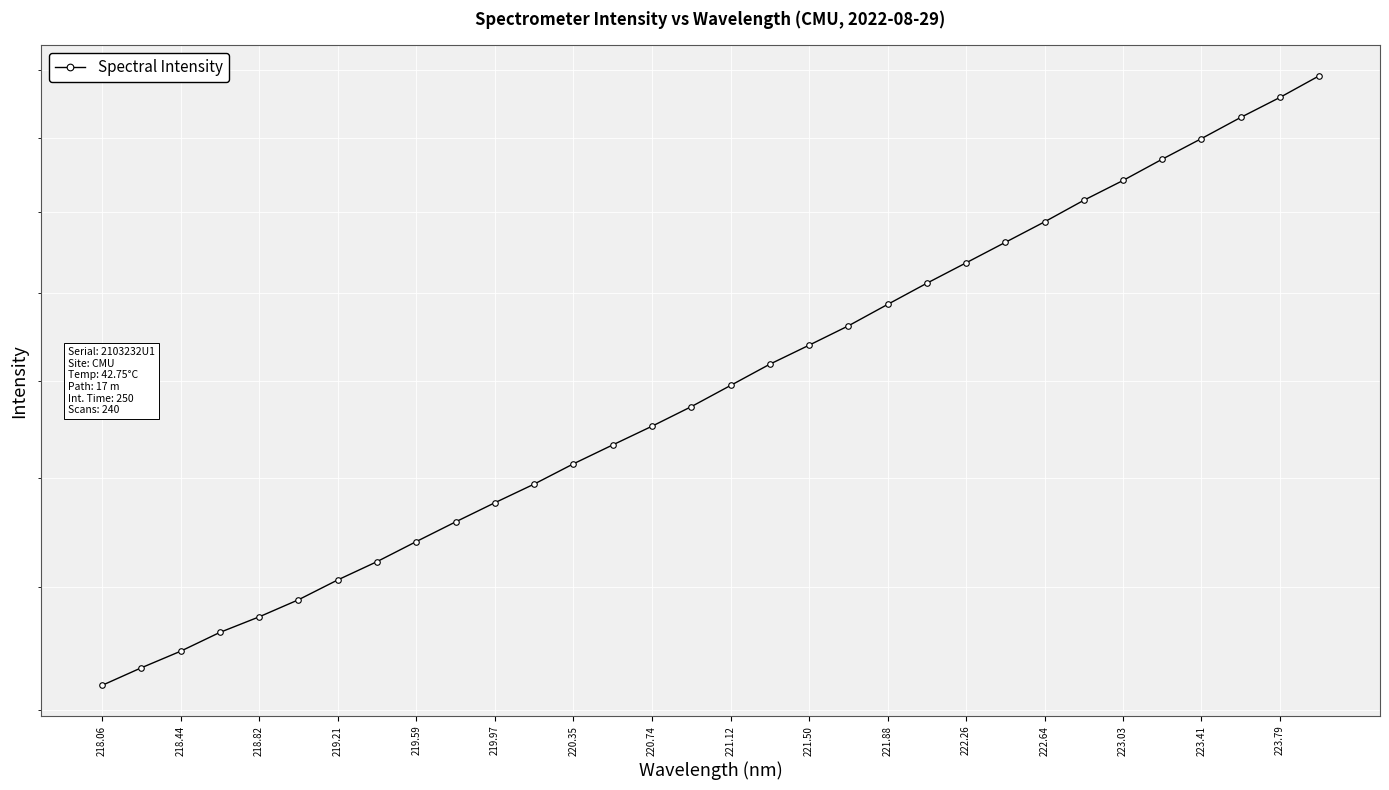

Approximately how many times larger is the value at 222.26 compared to 20?

0.8